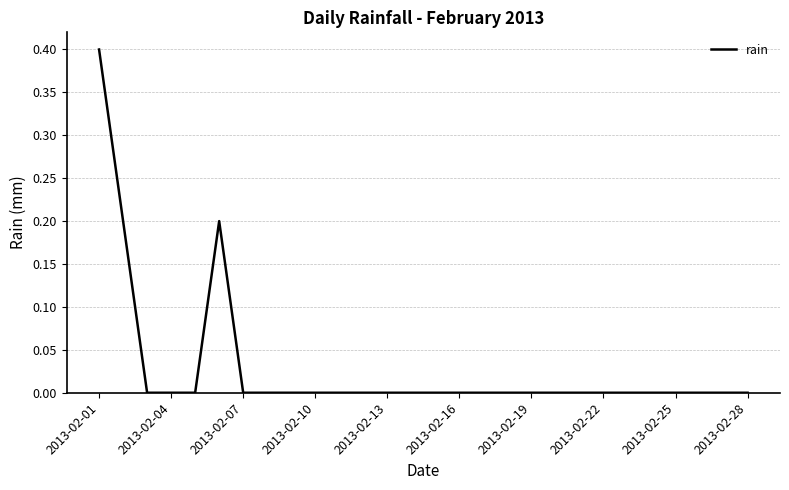

How many lines are shown in the chart?

1